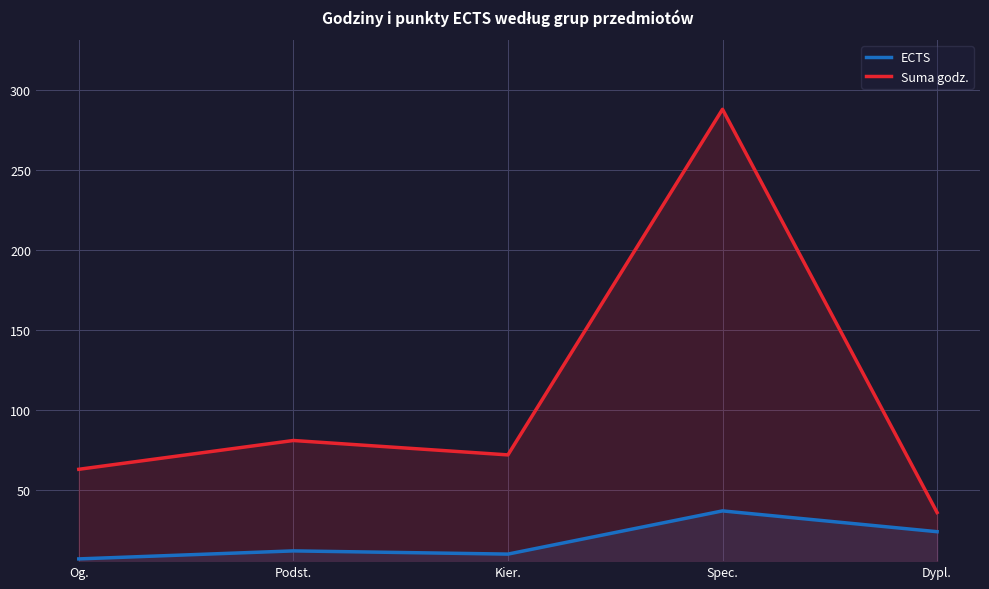

Rank the categories by ECTS value from lowest to highest.

Og., Kier., Podst., Dypl., Spec.